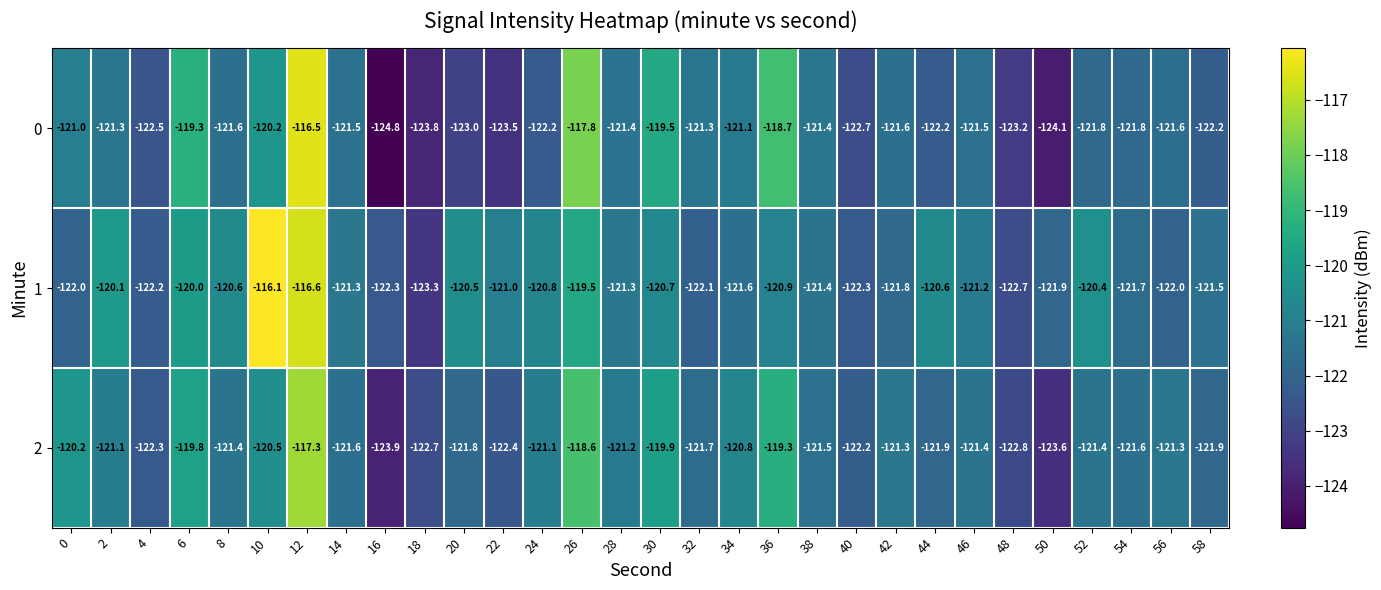

Between 16 and 52, which series saw the biggest shift?

0